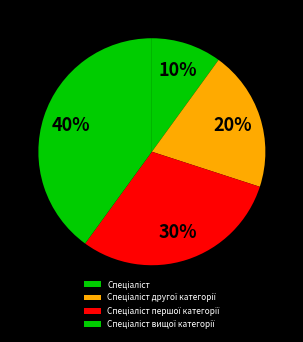

To the nearest percent, what is the difference between the largest and smallest slice percentages?

30%